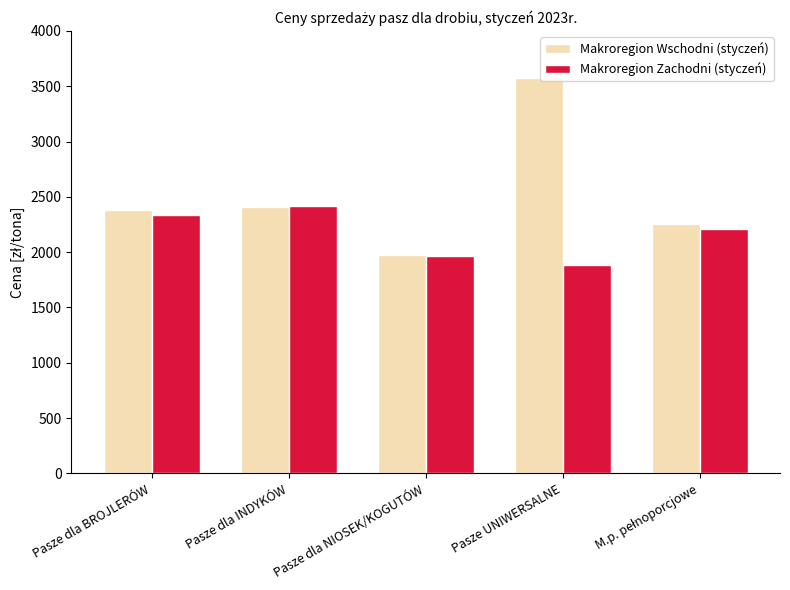

At which label does Makroregion Wschodni (styczeń) first exceed 2378?

Pasze dla BROJLERÓW